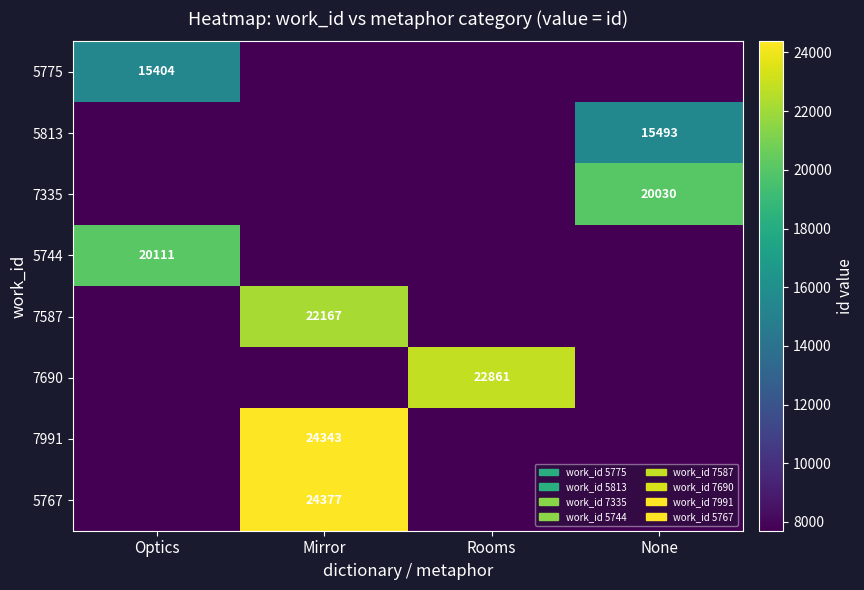

At which category is the sum across all series the highest?

Mirror